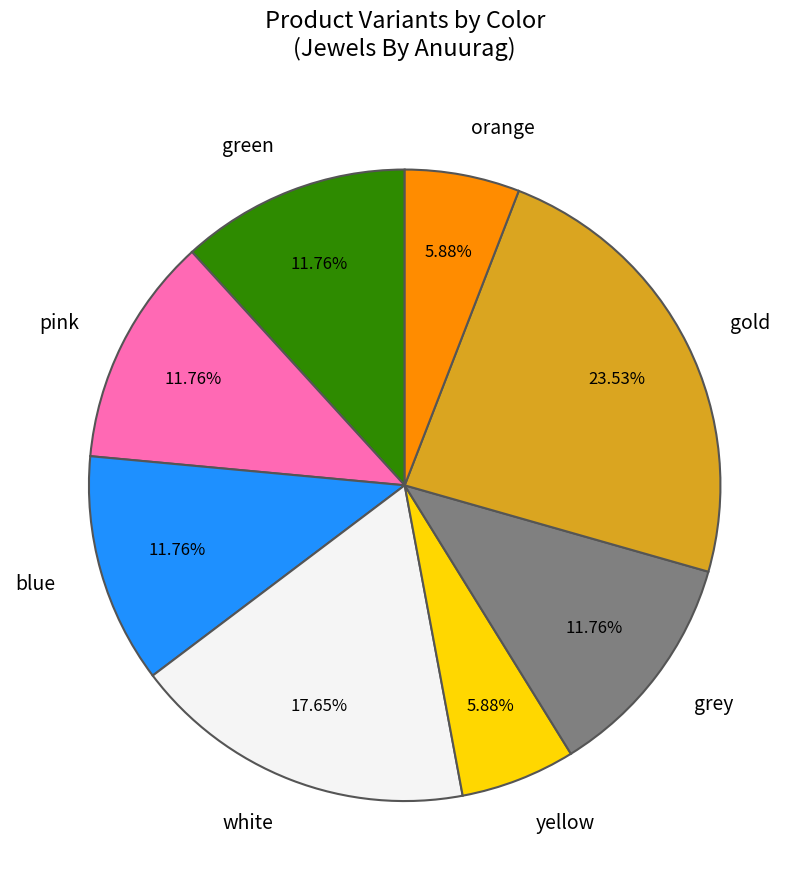

Which category has the biggest portion of the pie?

gold